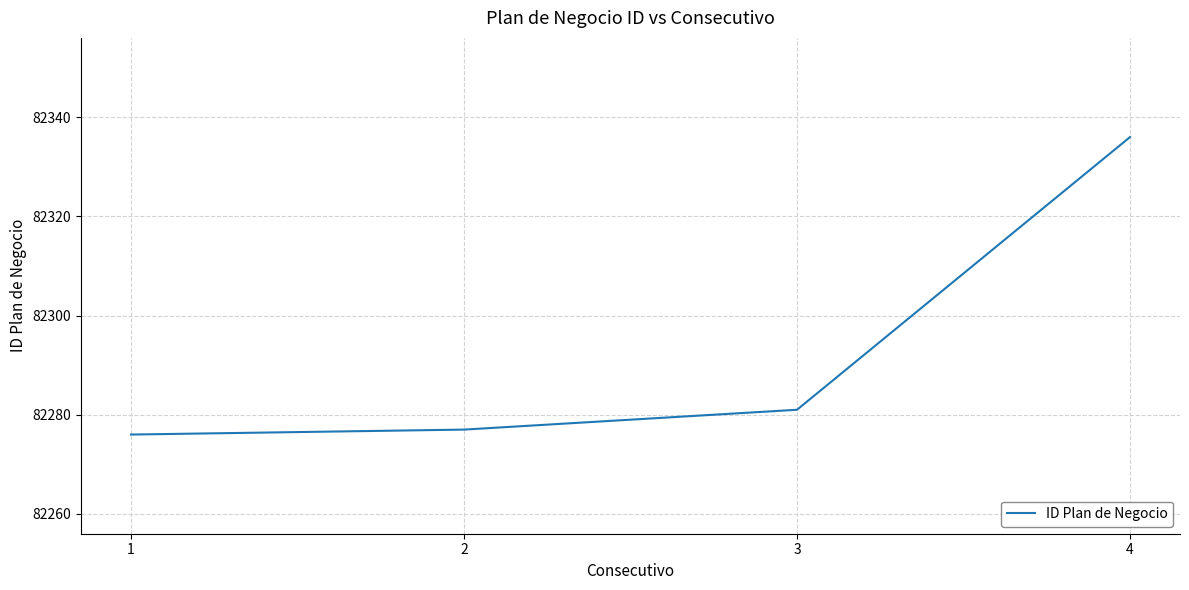

List the labels in order of value, largest first.

4, 3, 2, 1